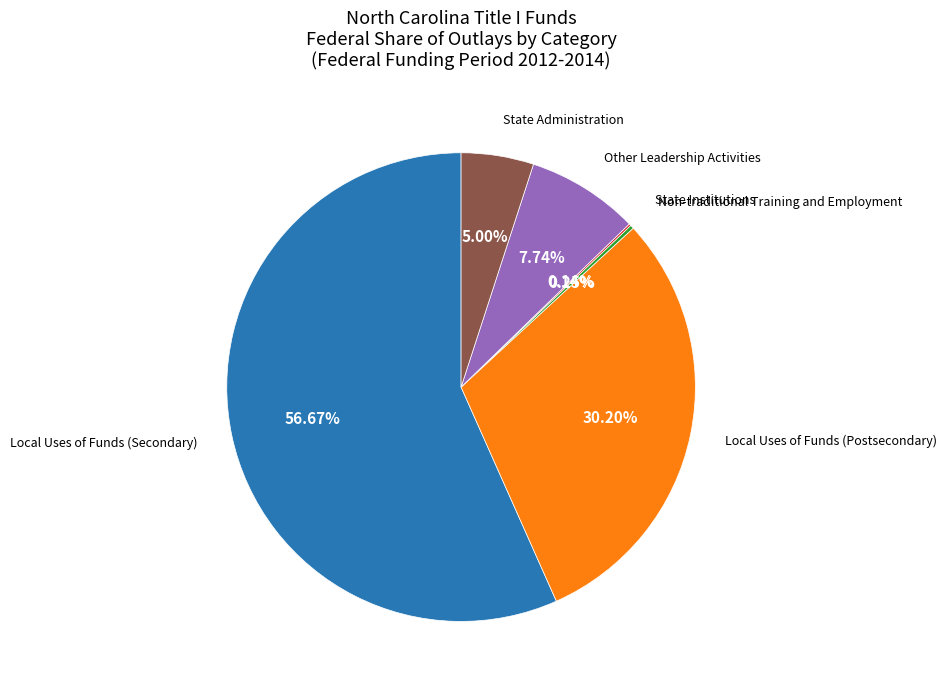

Does any single category account for the majority?

Yes